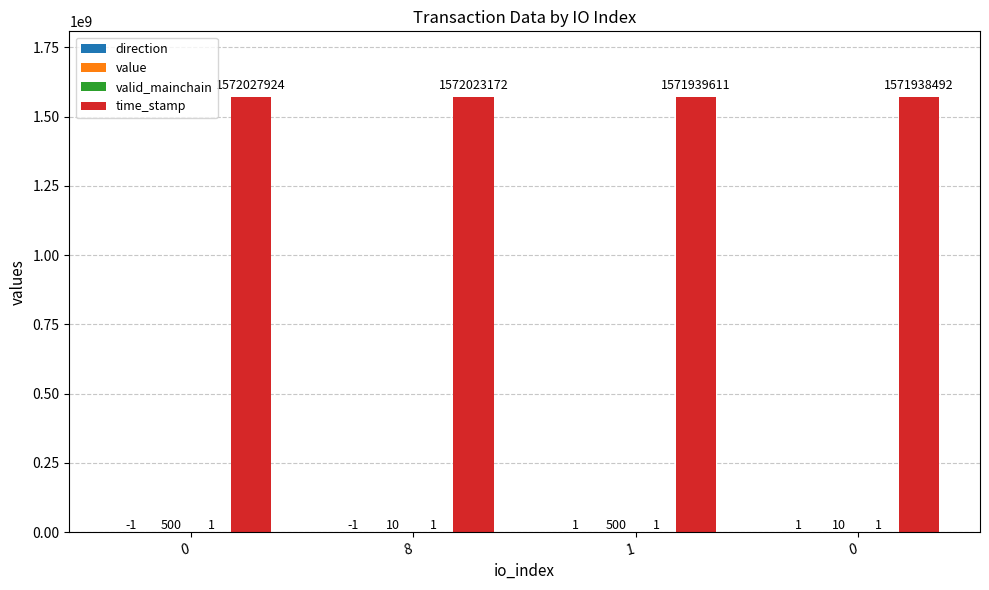

What is the label of the 2nd bar from the left?

8